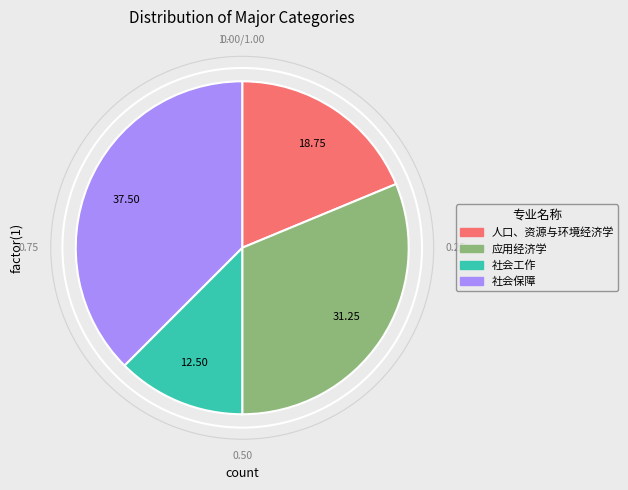

Is the sum of 社会工作 and 应用经济学 greater than half?

No